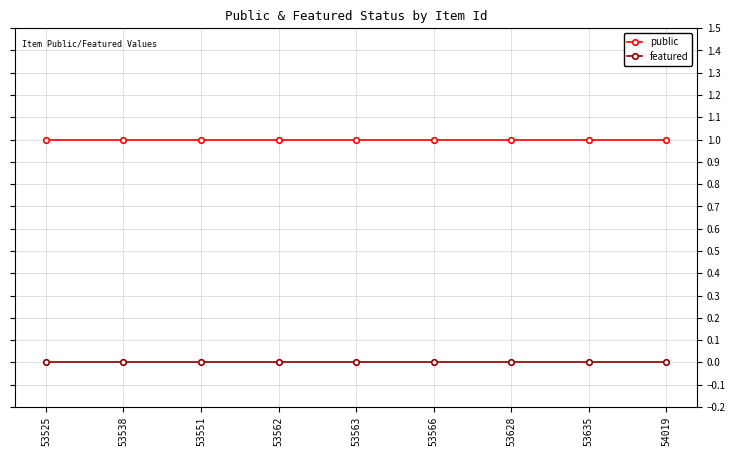

Rank the series by their average value, from highest to lowest.

public, featured